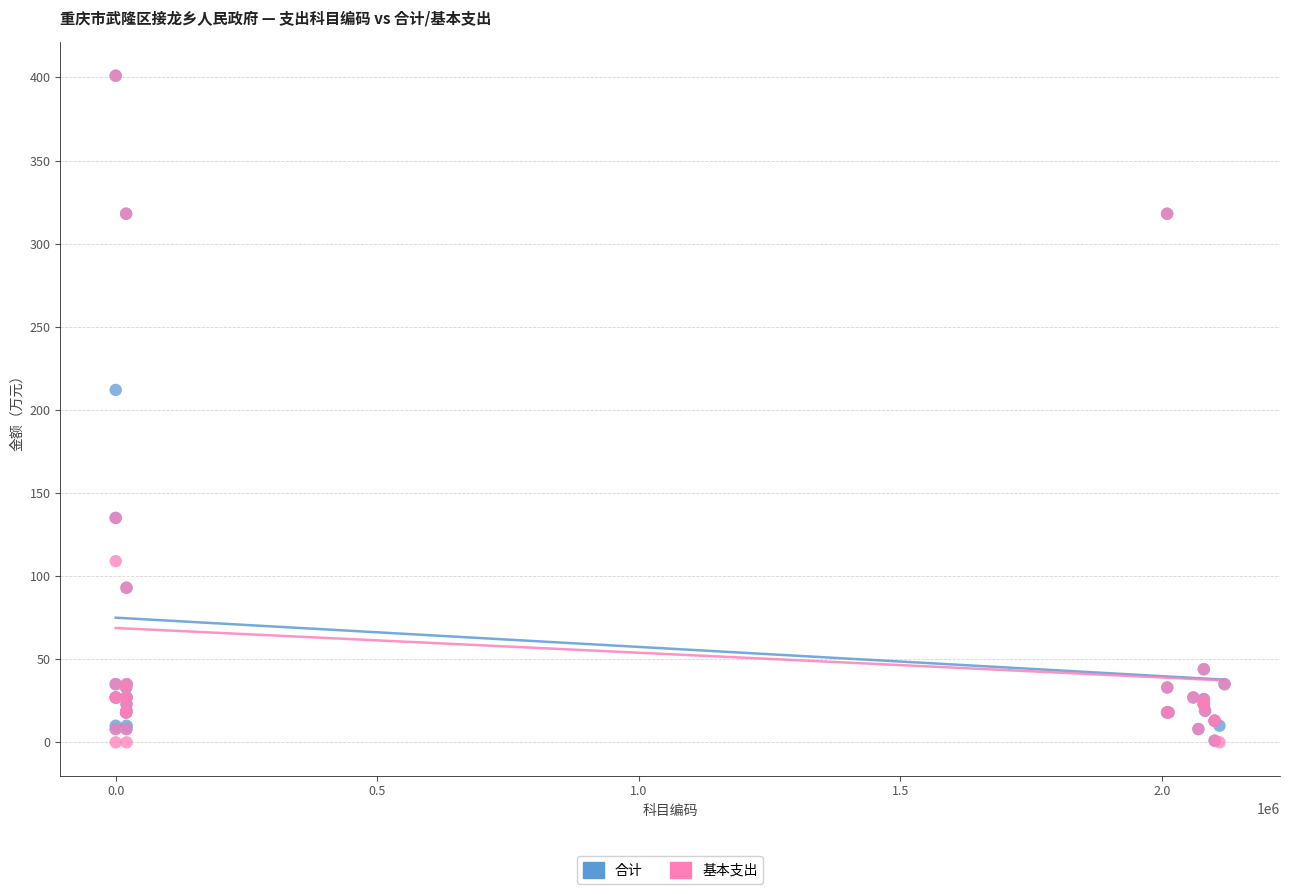

Across all series, what Y value is closest to 200?

212